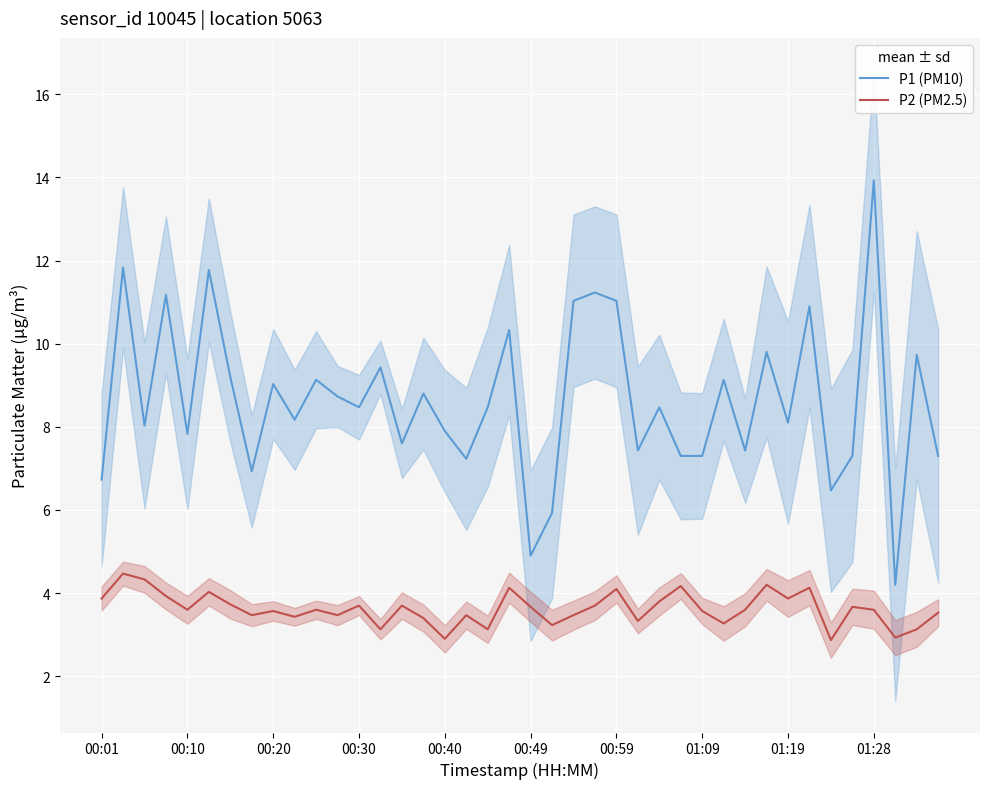

Does the chart display data point markers on the line(s)?

No